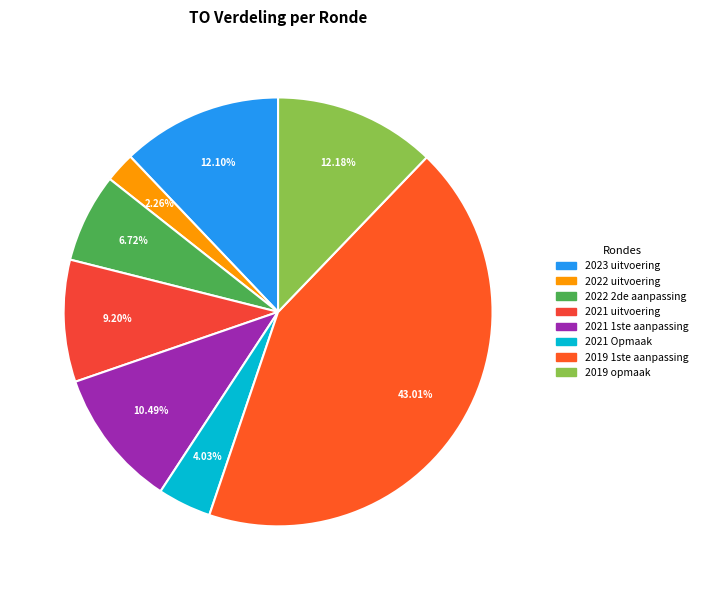

Approximately how many times larger is the value at 2021 Opmaak compared to 2019 opmaak?

0.3